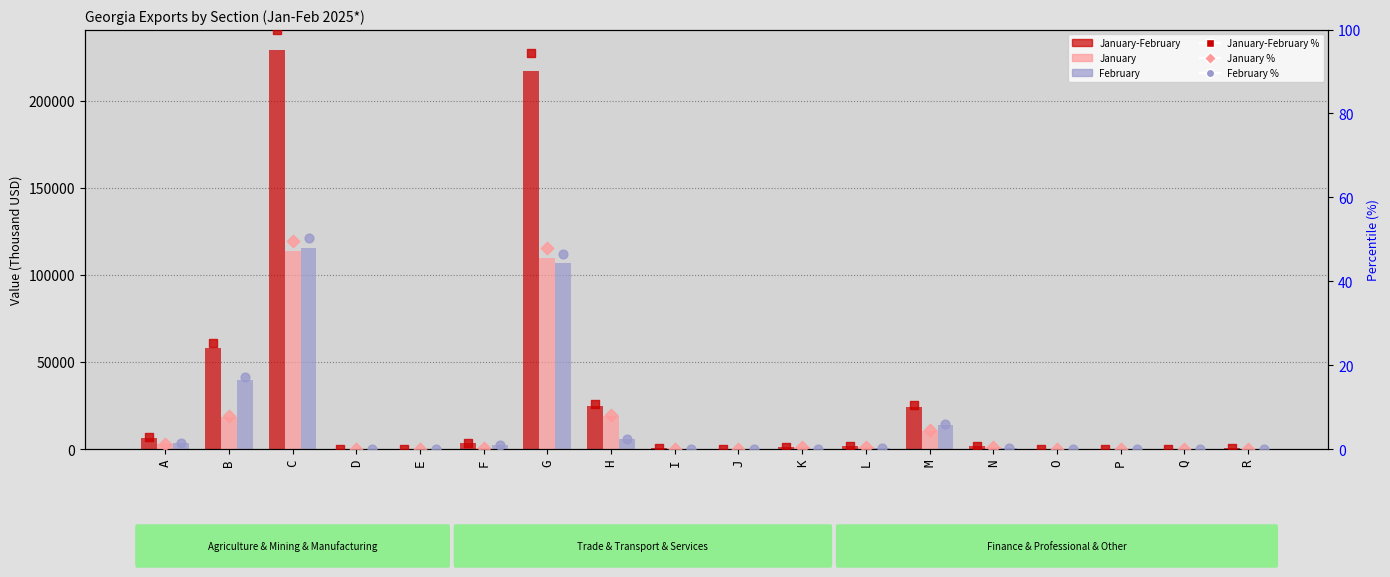

Which series reaches the maximum Y coordinate?

January-February